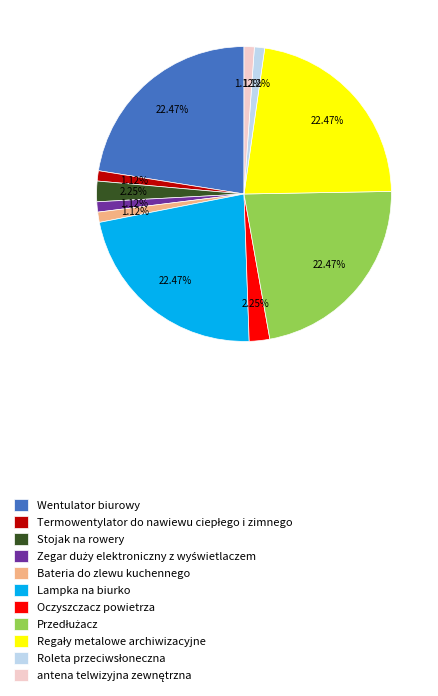

How many slices are in this pie chart?

11